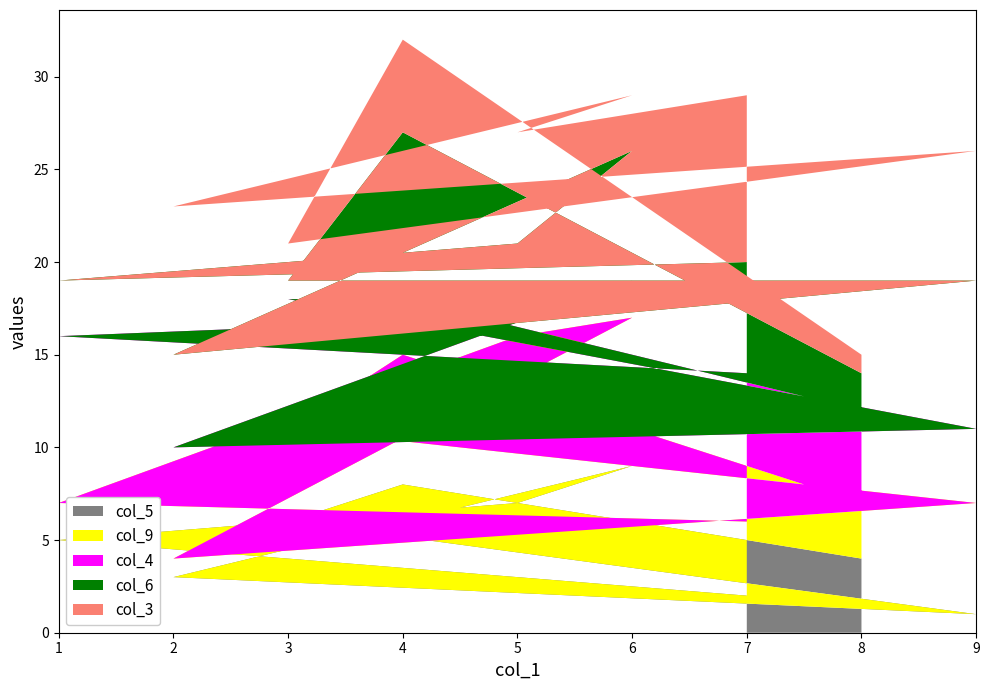

Reading right to left, extract all data points from this chart.

col_5: 2	5	7	9	3	1	6	8	4
col_9: 4	2	9	8	1	6	5	7	3
col_4: 8	9	1	2	6	4	7	3	5
col_6: 6	3	4	7	5	8	1	9	2
col_3: 9	4	6	3	8	7	2	5	1